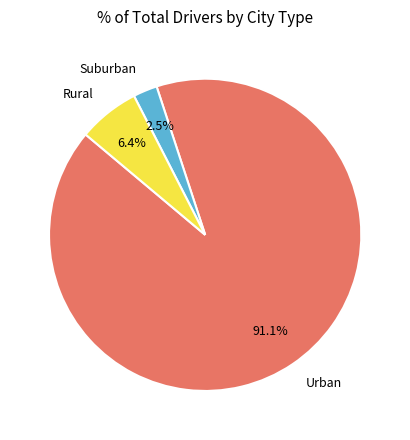

Between Urban and Suburban, which is larger?

Urban